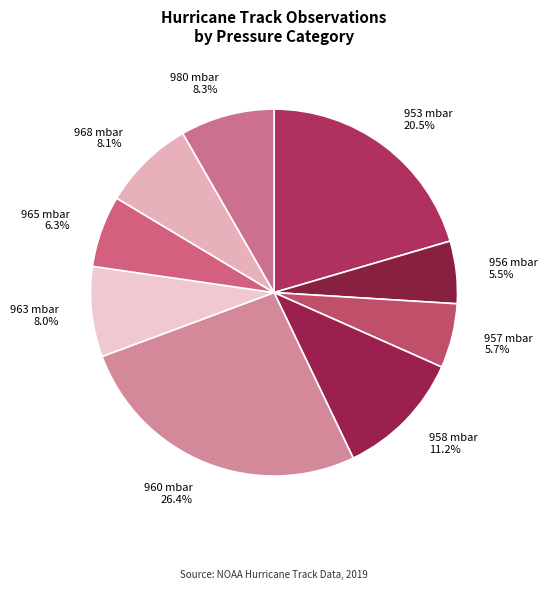

To the nearest percent, what is the combined percentage of 963 mbar and 968 mbar?

16%